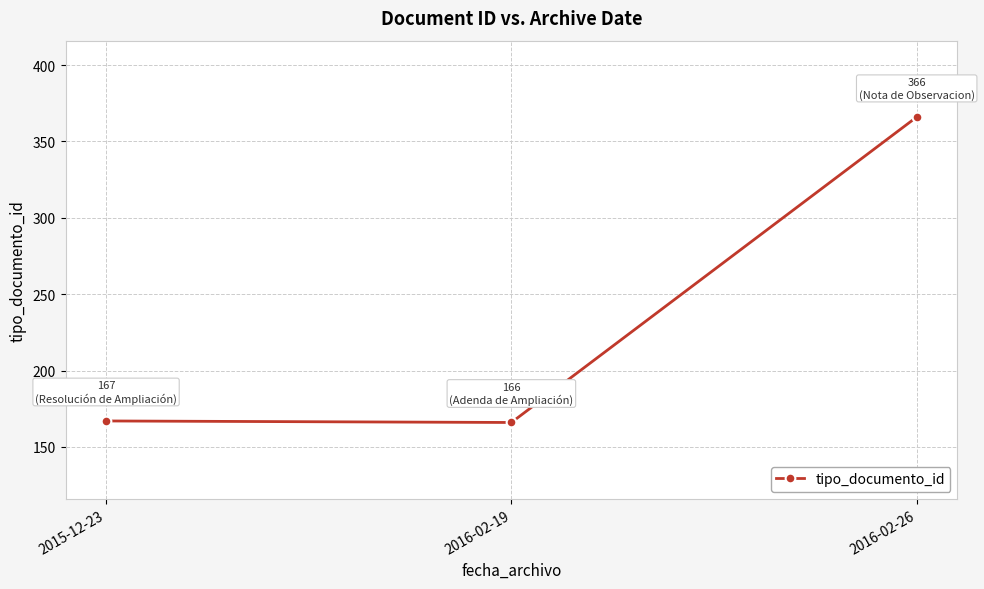

How many data points does each series have?

3